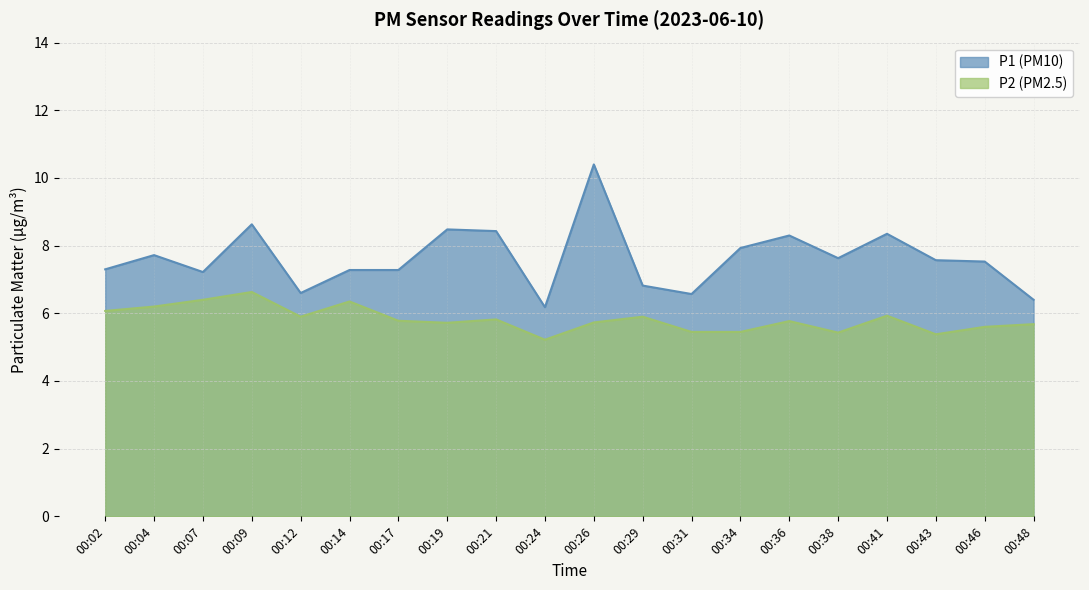

Which label corresponds to the largest value in the chart?

00:26